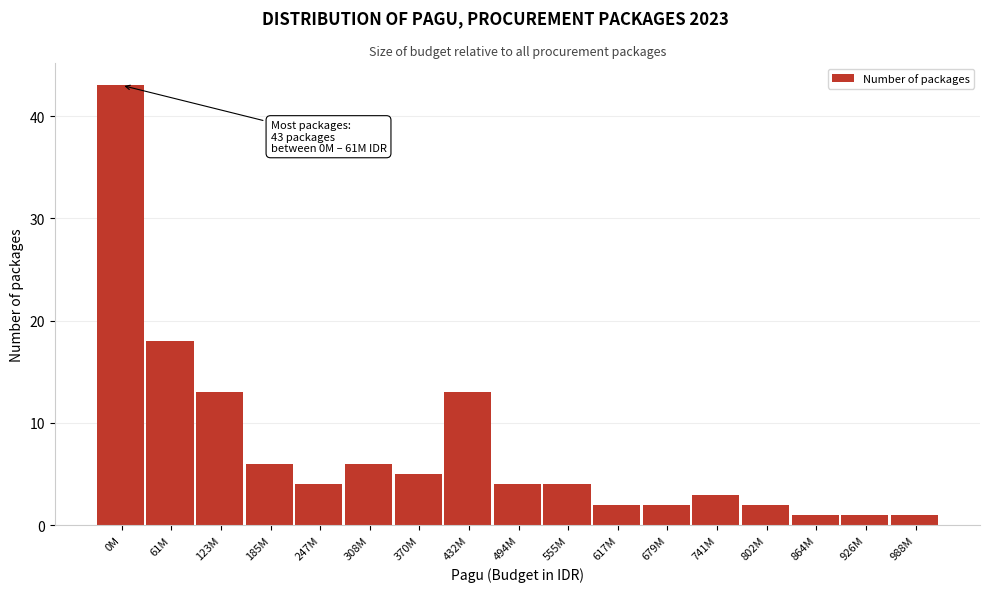

Reading left to right, what are all the values shown in this chart?

43	18	13	6	4	6	5	13	4	4	2	2	3	2	1	1	1